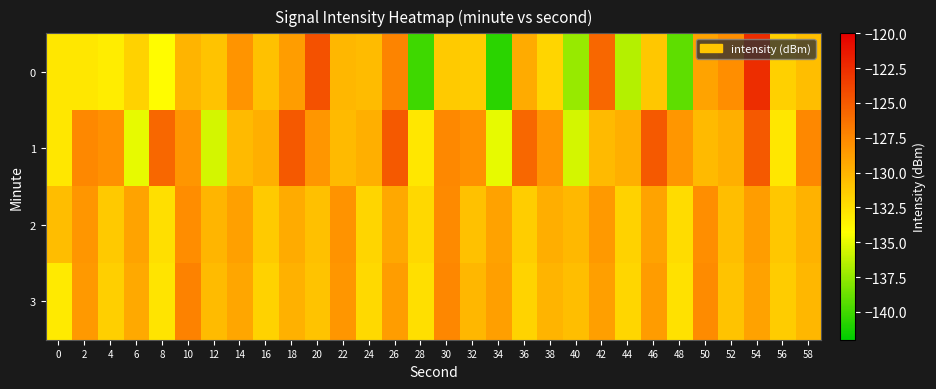

How many series are shown in this chart?

4